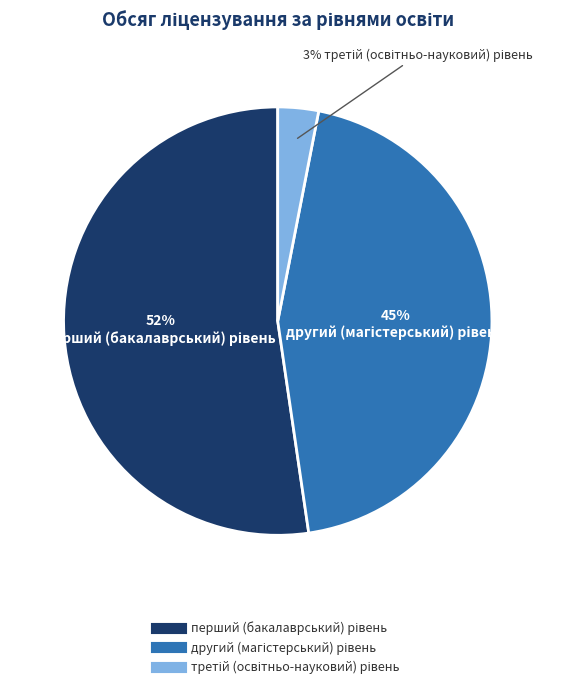

Does any single category account for the majority?

Yes